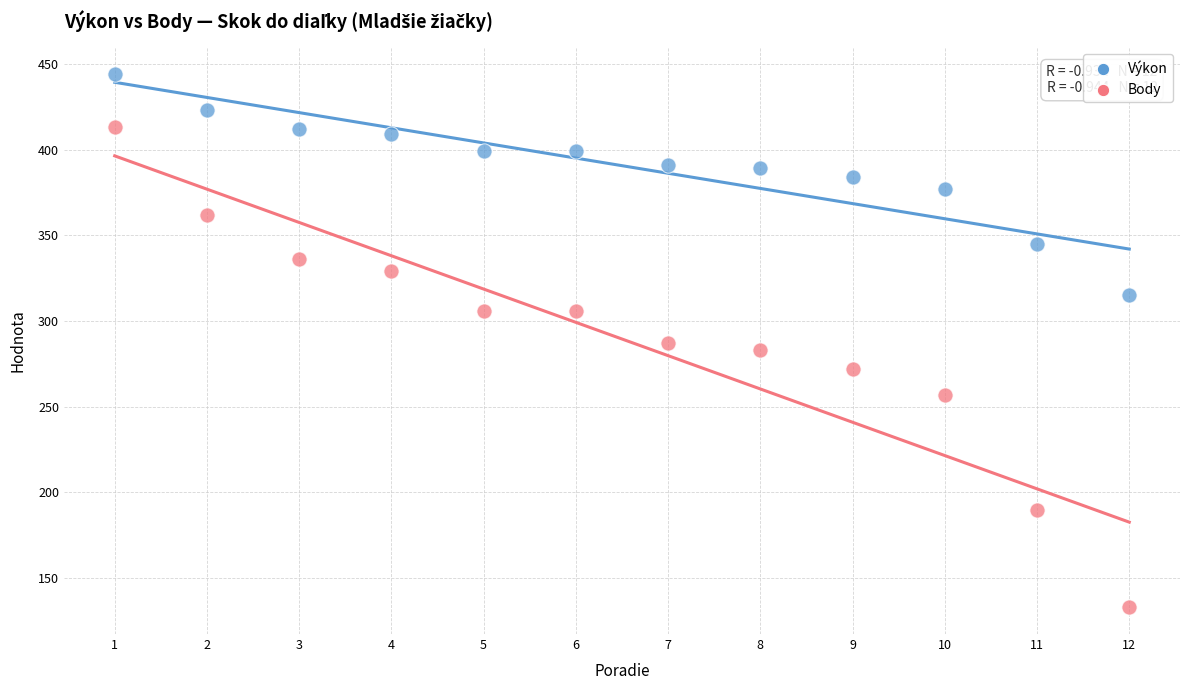

Which series reaches the minimum Y coordinate?

Body